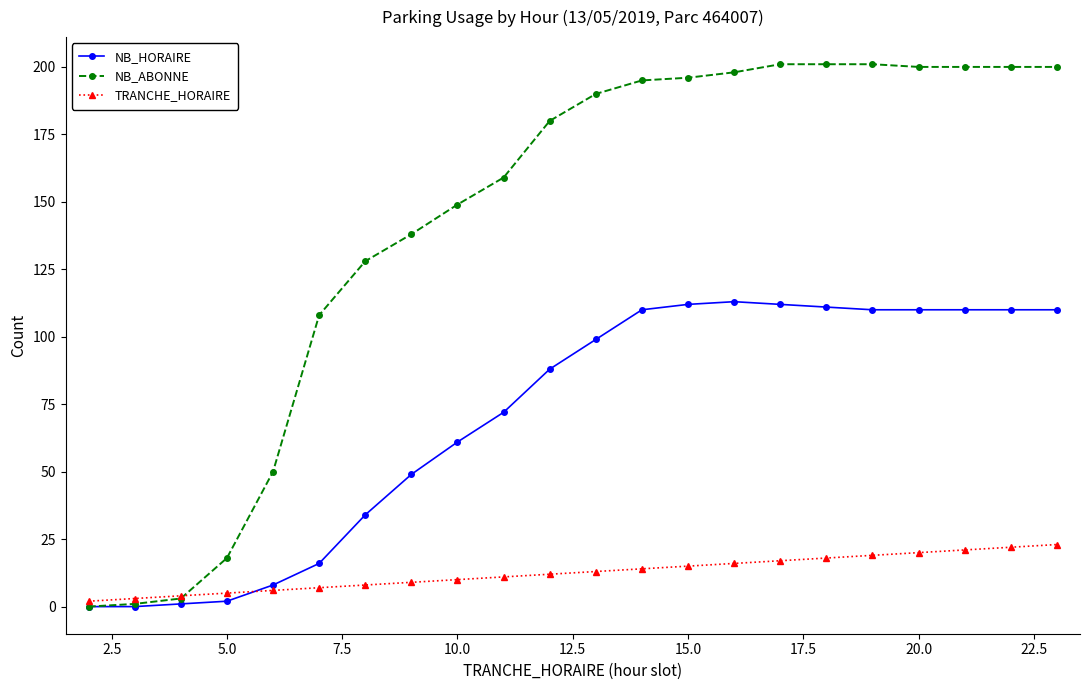

How many lines are shown in the chart?

3